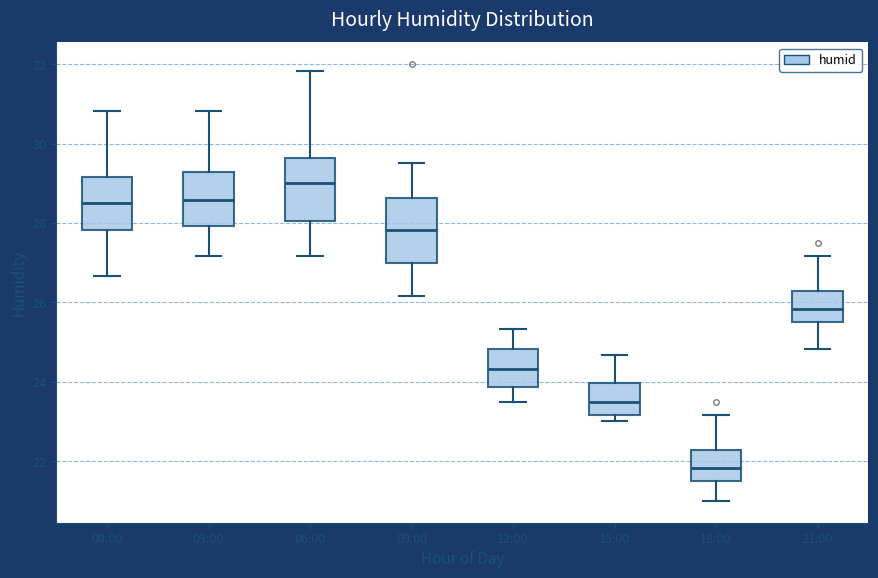

Where does the median line of the box for 18:00 sit on the y-axis? The values are not printed on the chart, so give them approximately, as read against the axis.

21.8